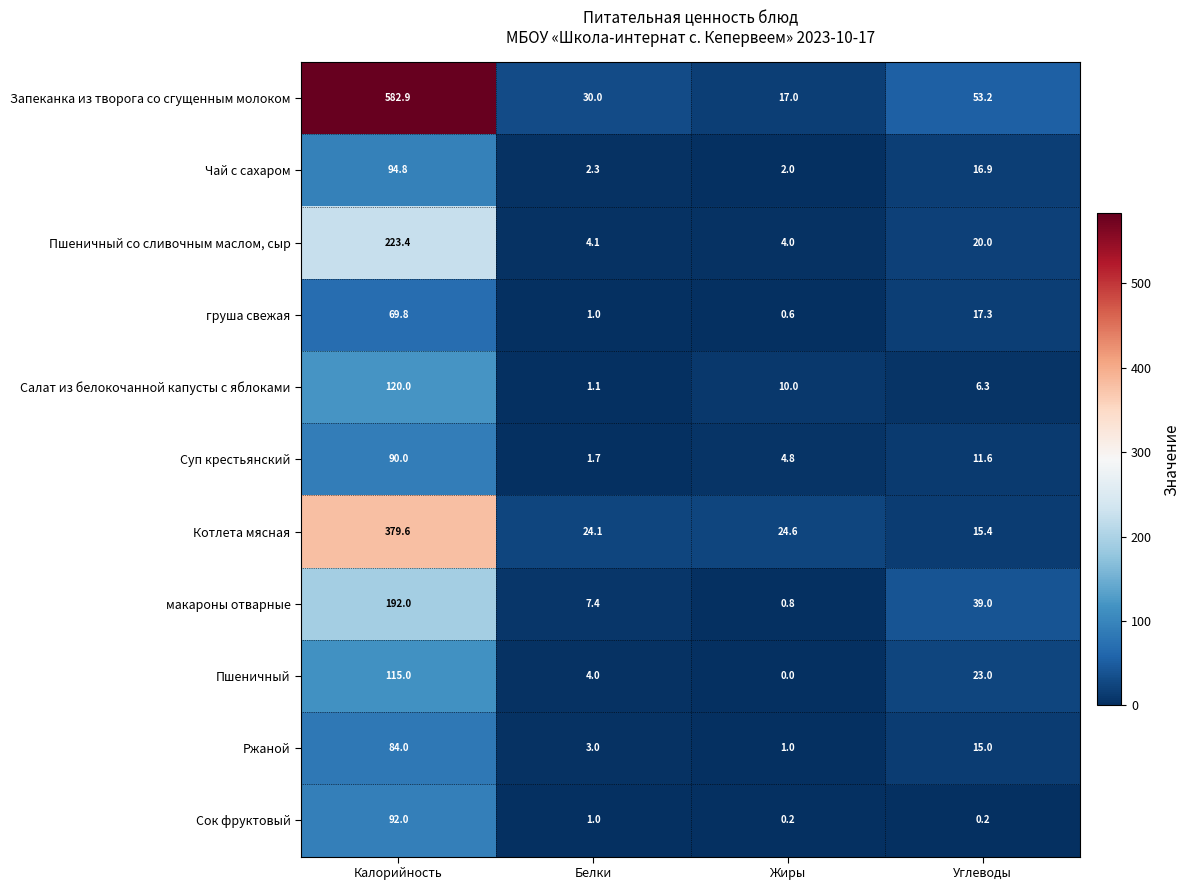

At Жиры, list the series in order from largest to smallest.

Котлета мясная, Запеканка из творога со сгущенным молоком, Салат из белокочанной капусты с яблоками, Суп крестьянский, Пшеничный со сливочным маслом, сыр, Чай с сахаром, Ржаной, макароны отварные, груша свежая, Сок фруктовый, Пшеничный